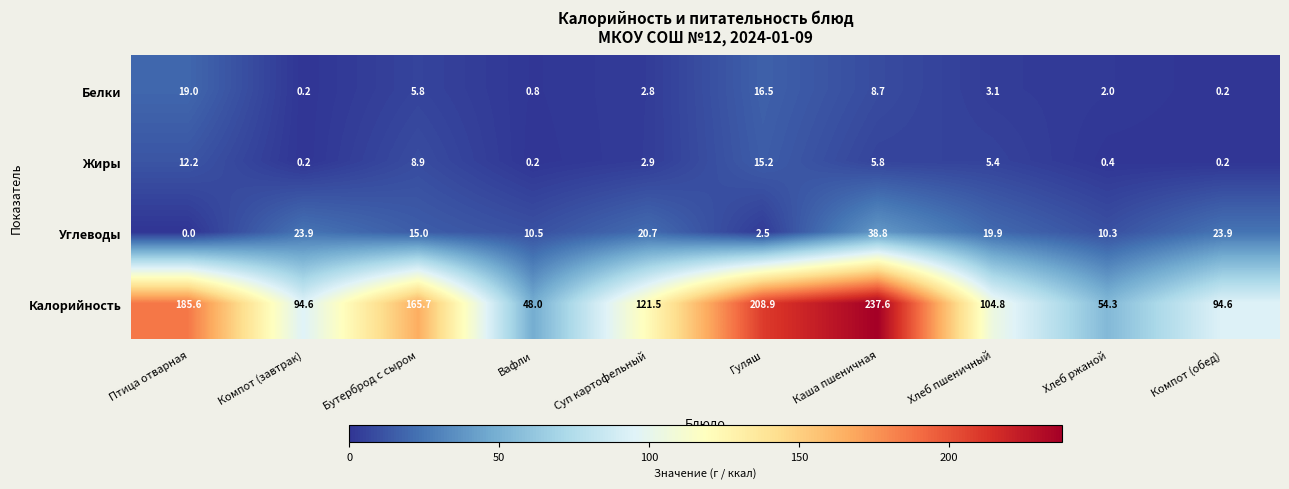

Between Бутерброд с сыром and Каша пшеничная, which series saw the biggest shift?

Калорийность